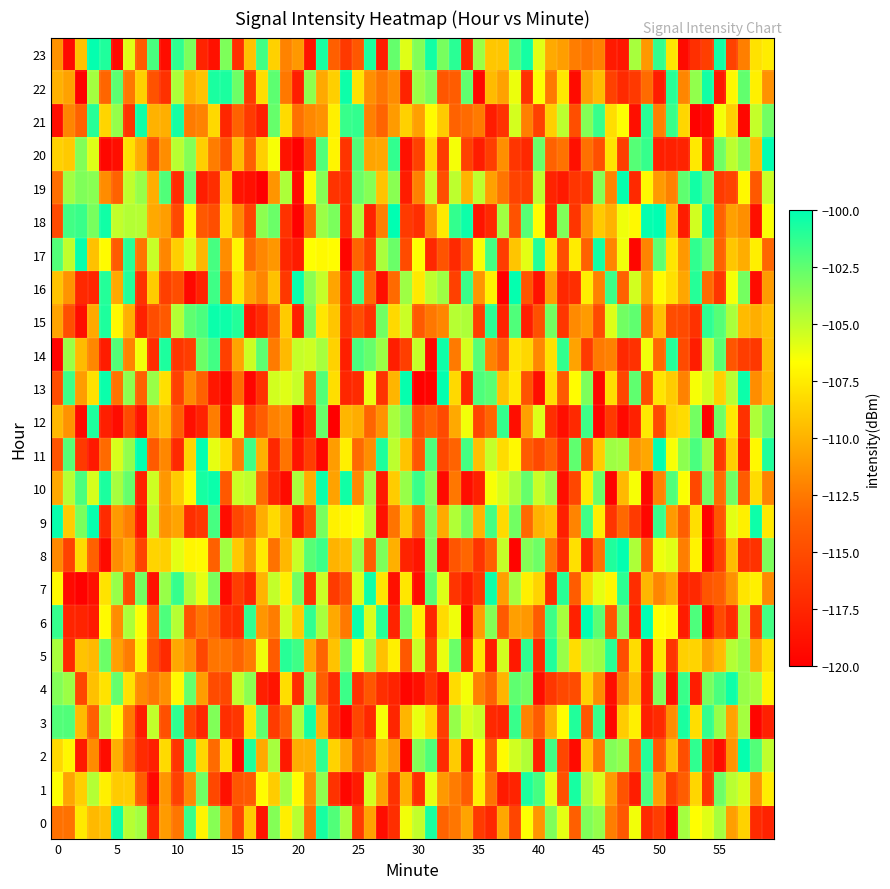

At which category is the sum across all series the highest?

3